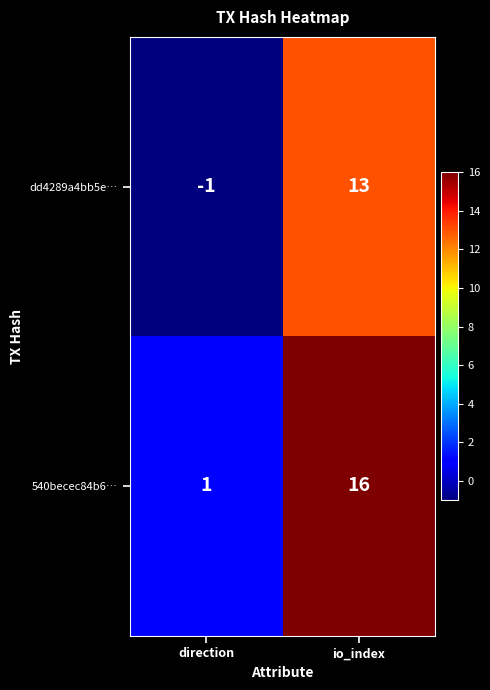

Which label corresponds to the largest value in the chart?

io_index